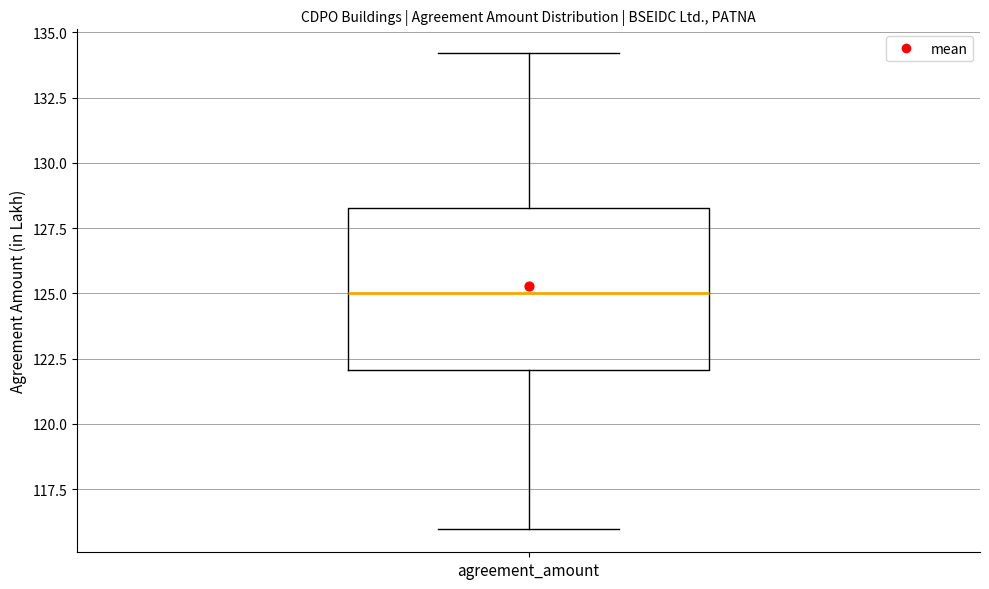

Where does the upper whisker of the box for agreement_amount end on the y-axis? The values are not printed on the chart, so give them approximately, as read against the axis.

134.0